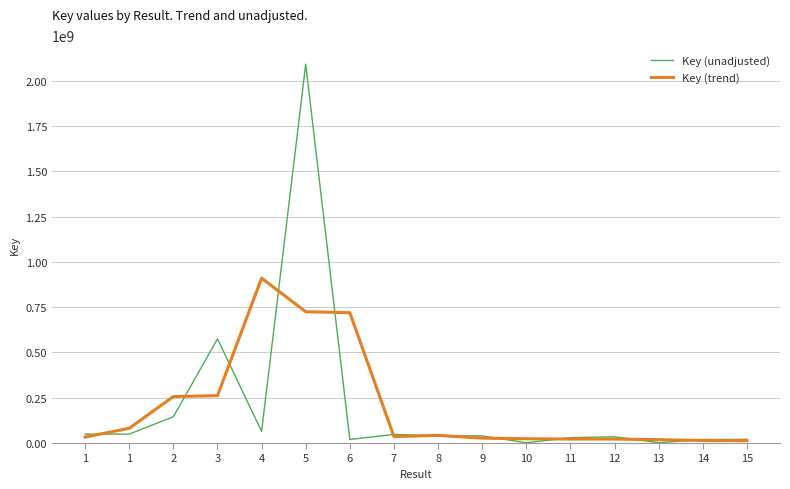

Where does the Key (trend) series first go above 35615927?

1